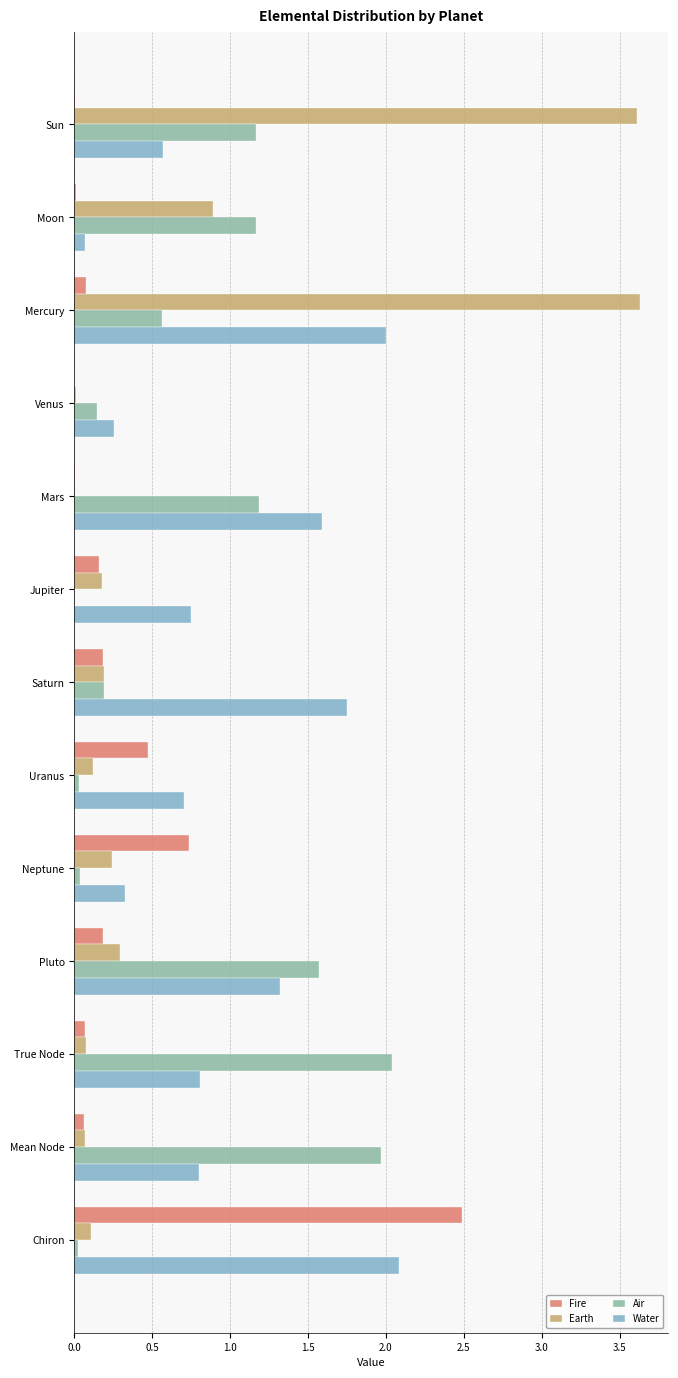

What are all the series names shown in the legend?

Fire, Earth, Air, Water